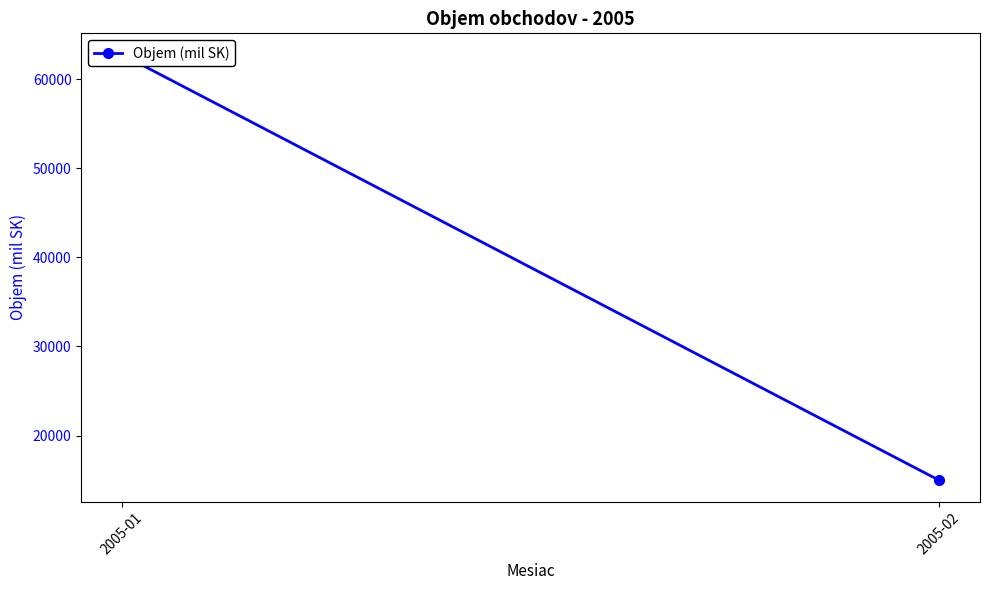

What is the difference between the maximum and minimum values?

47798